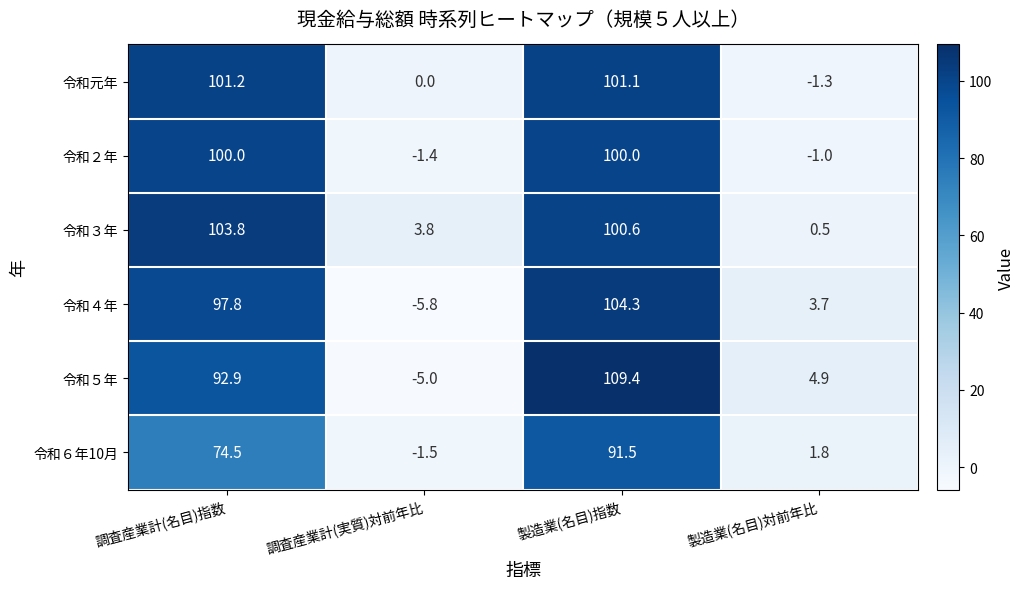

Where does the 令和４年 series first go above 97?

調査産業計(名目)指数